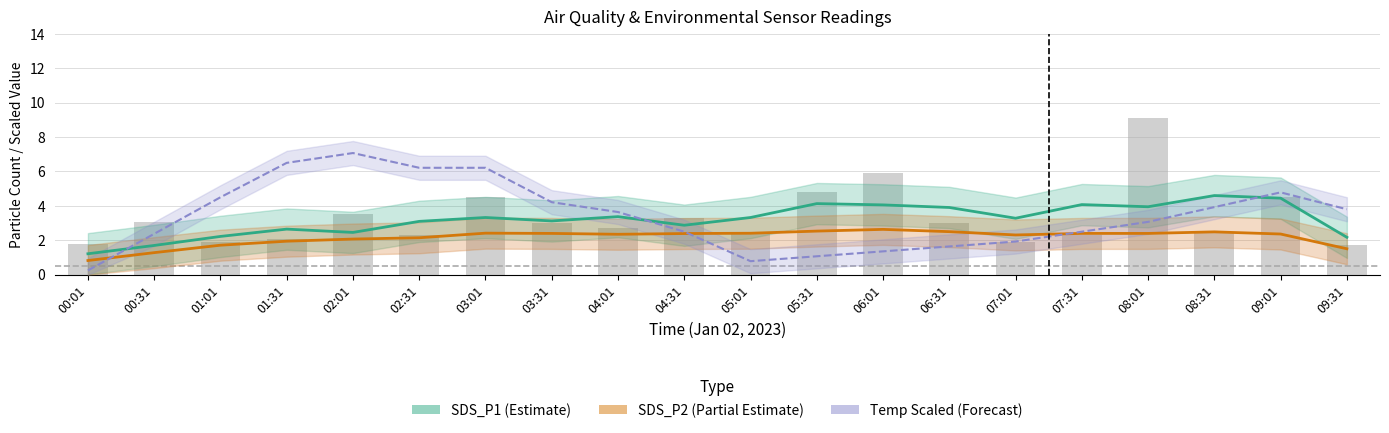

What is the spread (max minus min) of values at 08:31?

2.1